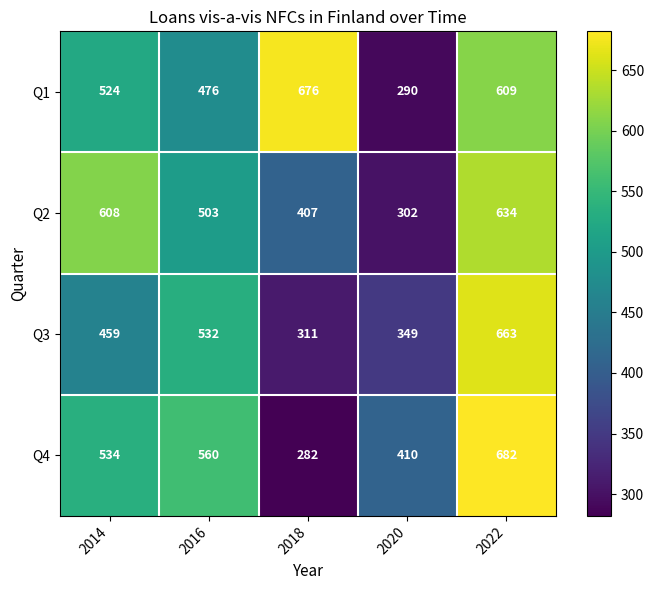

Which series has the widest spread of values?

Q4